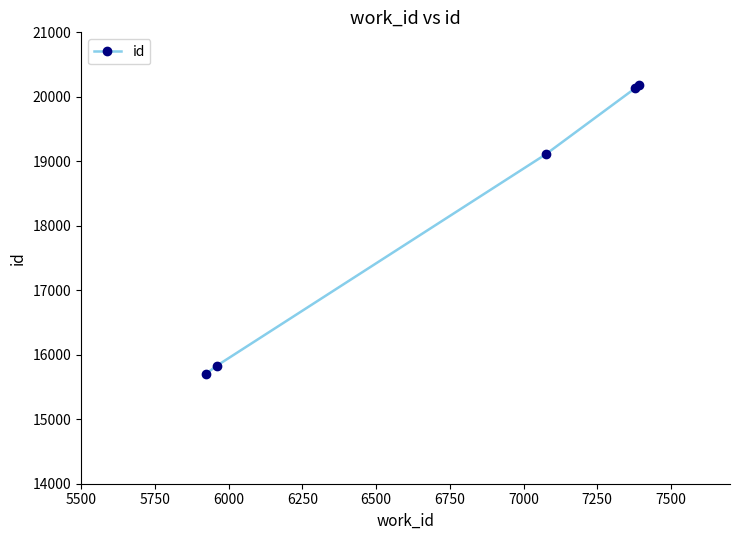

Reading left to right, list all the values displayed in this chart.

15705.0	15829.0	19107.3	20135.0	20189.5